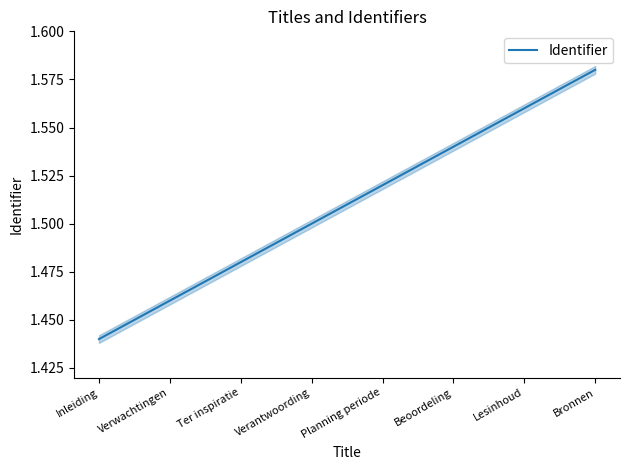

What is the value of the 6th point from the left?

1.5